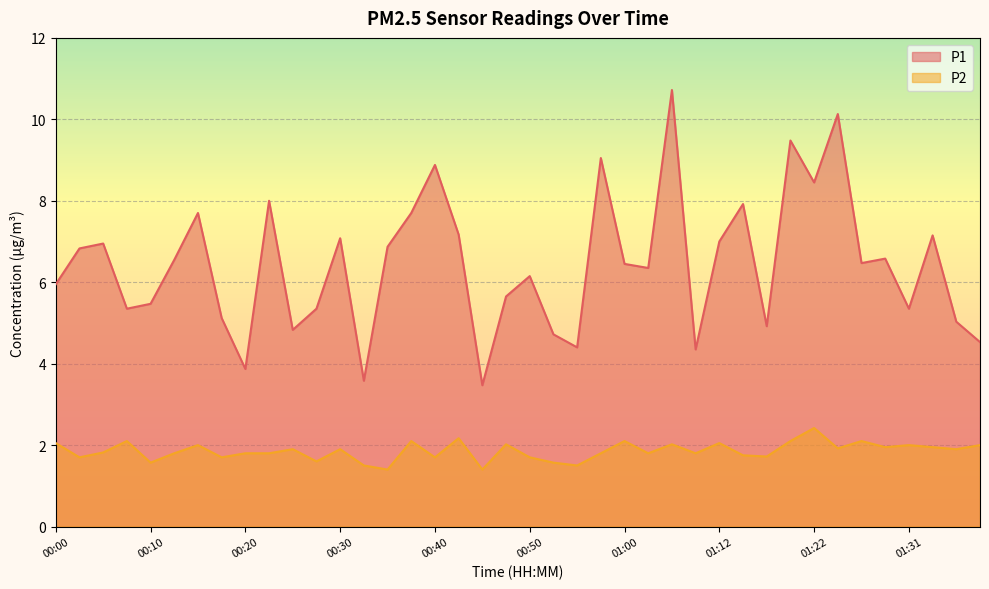

How many interior local peaks does the P2 series have?

13